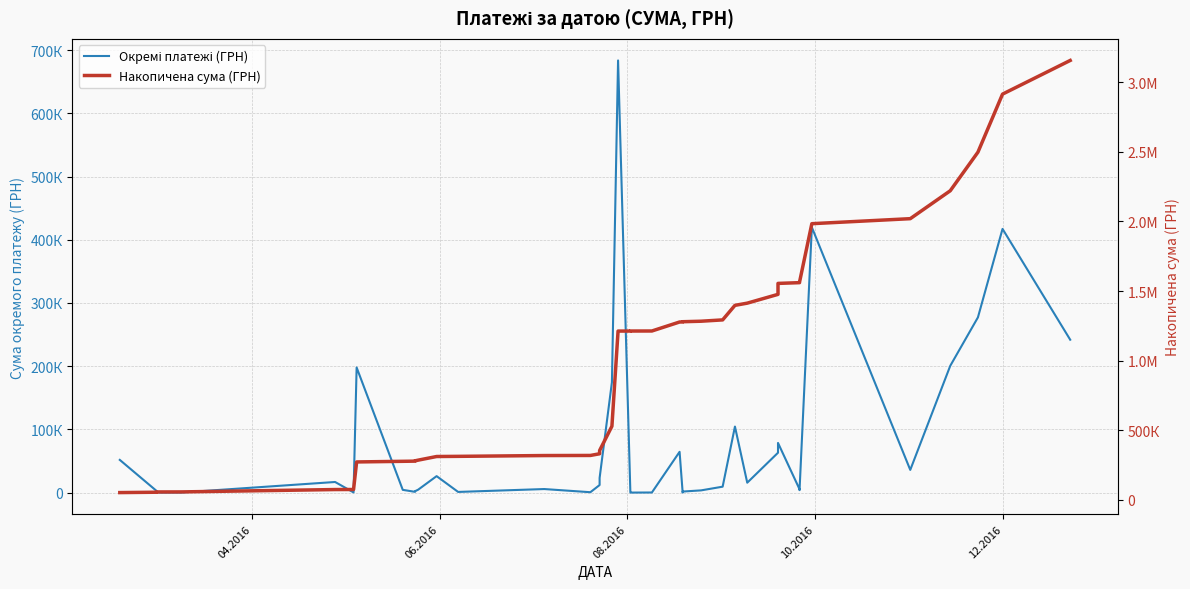

True or false: Окремі платежі (ГРН) and Накопичена сума (ГРН) cross at least once.

False